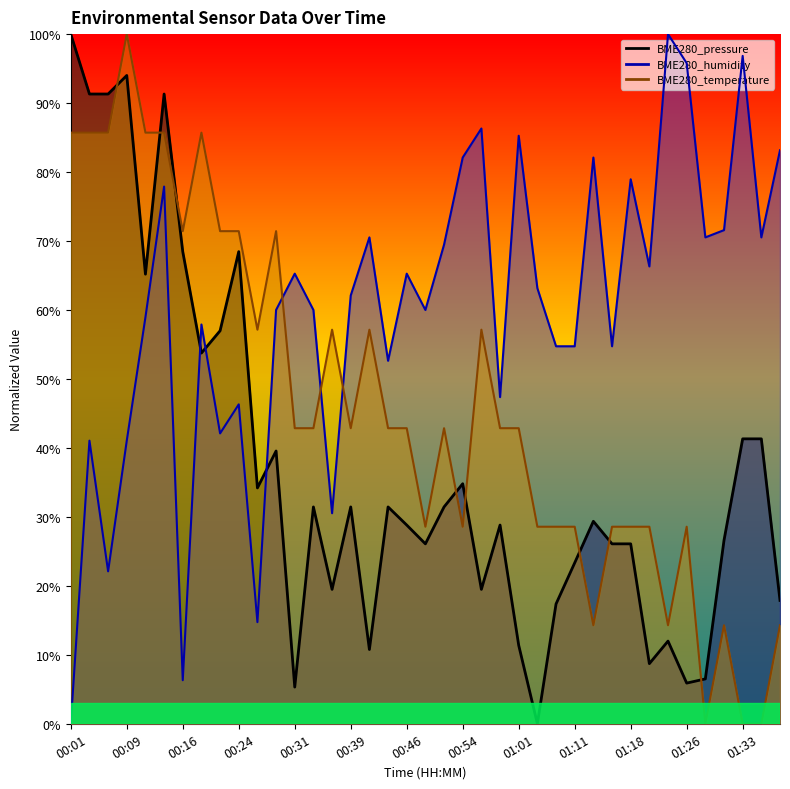

What is the label of the 6th point from the left?

00:14